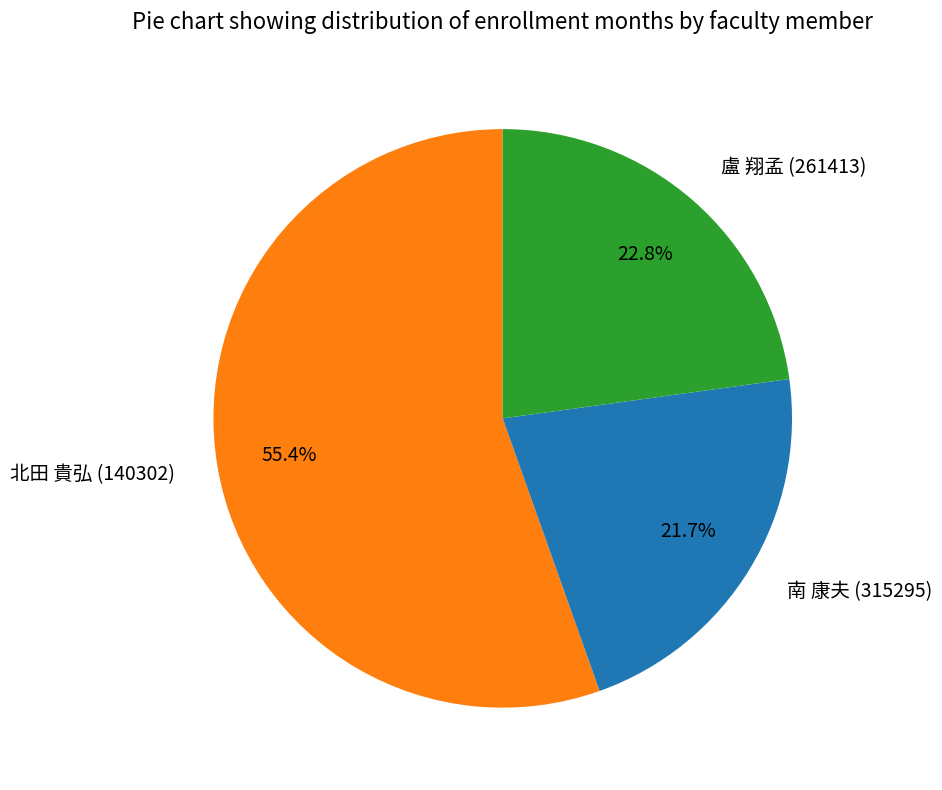

Rank the categories by value from highest to lowest.

北田 貴弘 (140302), 盧 翔孟 (261413), 南 康夫 (315295)